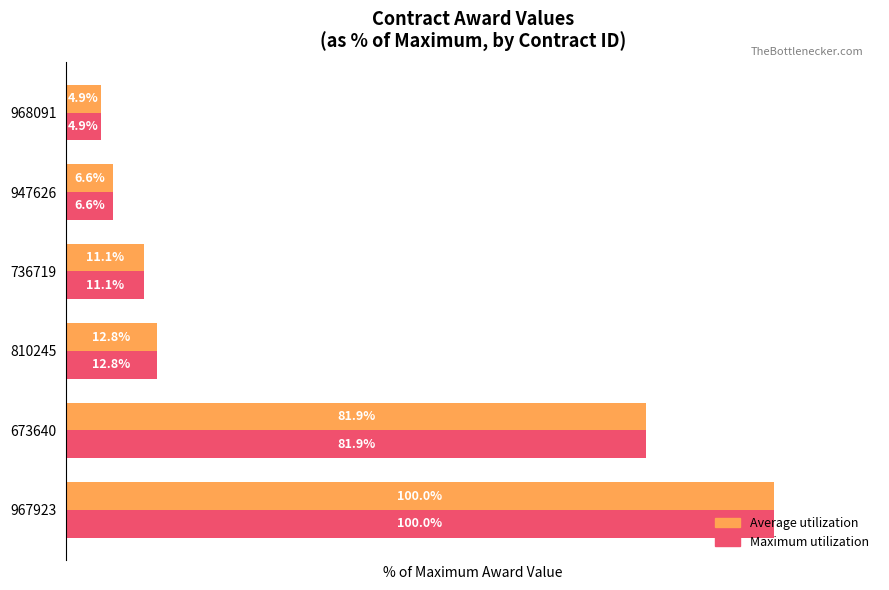

List the labels in order of Maximum utilization value, smallest first.

968091, 947626, 736719, 810245, 673640, 967923